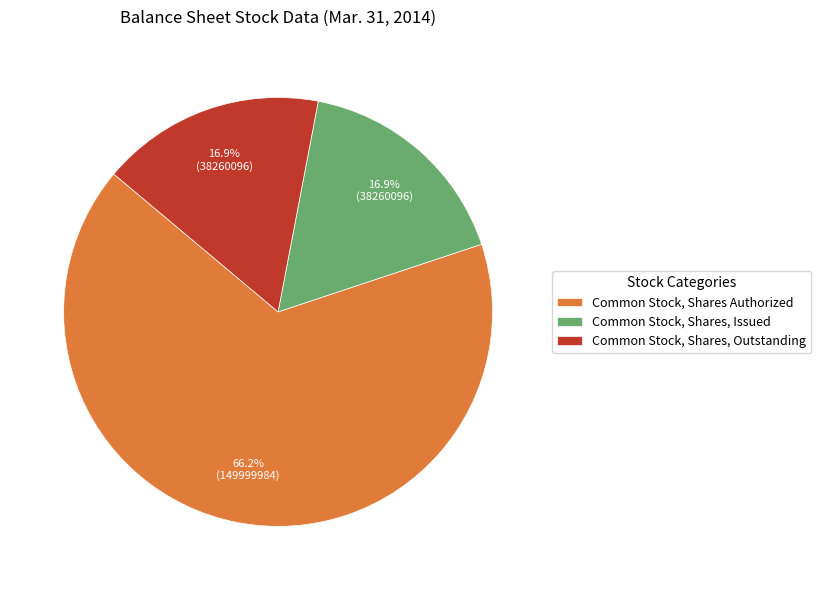

Does Common Stock, Shares Authorized represent more than half of the total?

Yes